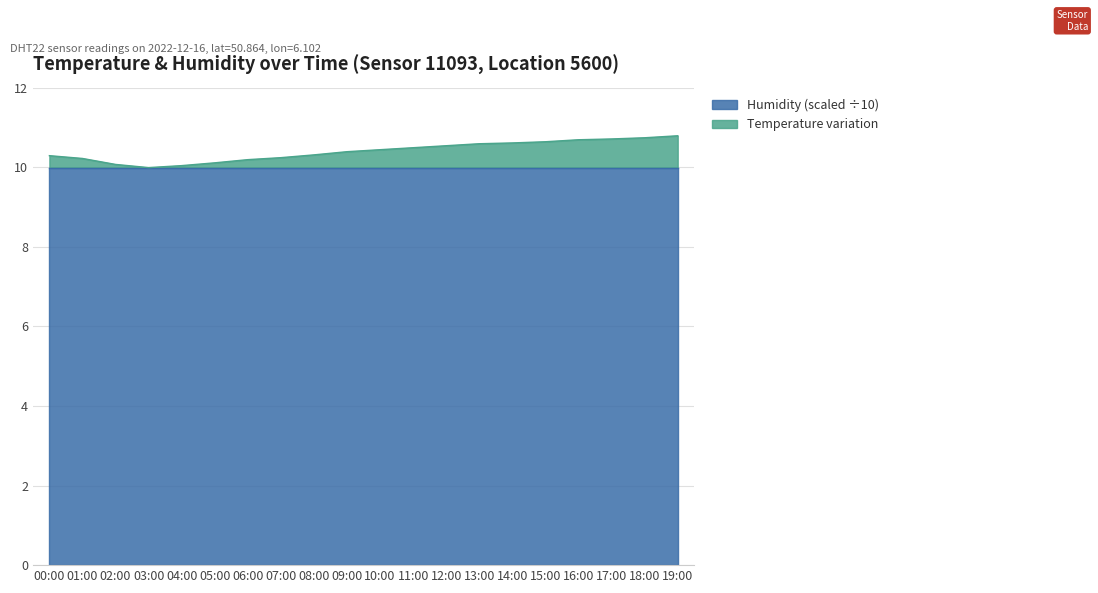

What is the label of the 5th point from the right?

15:00